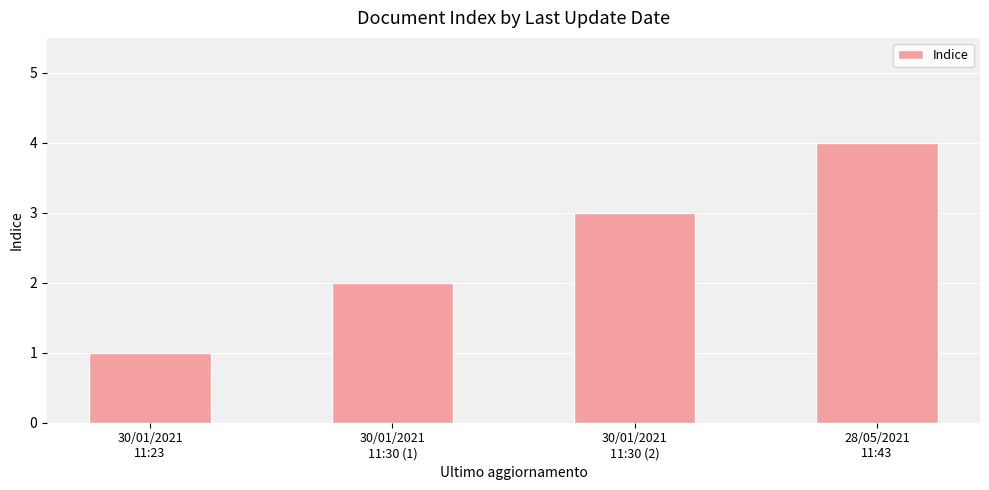

The chart shows a value of 4 at 30/01/2021
11:30 (2). True or false?

False